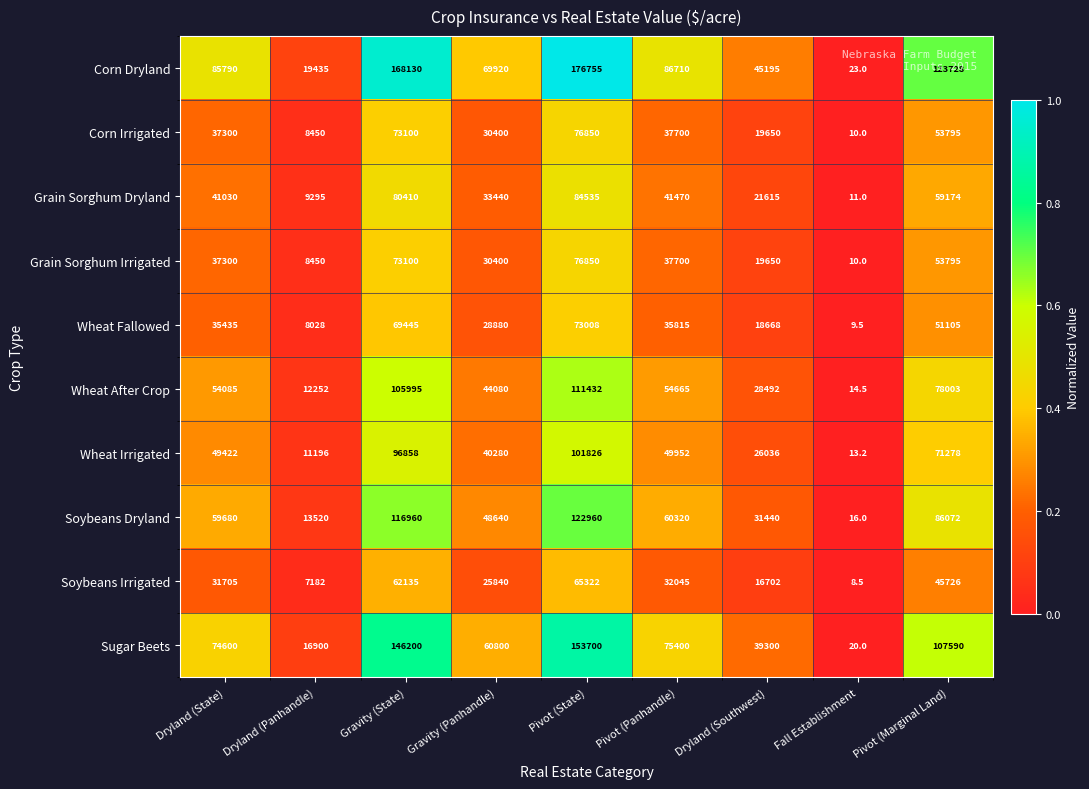

What is the average value of the Soybeans Dryland series?

59956.4